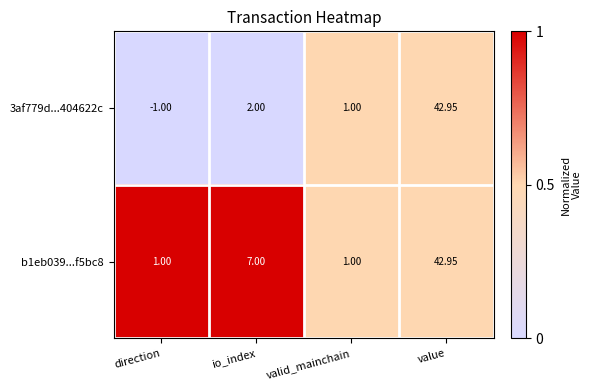

Which label corresponds to the smallest value in the chart?

direction